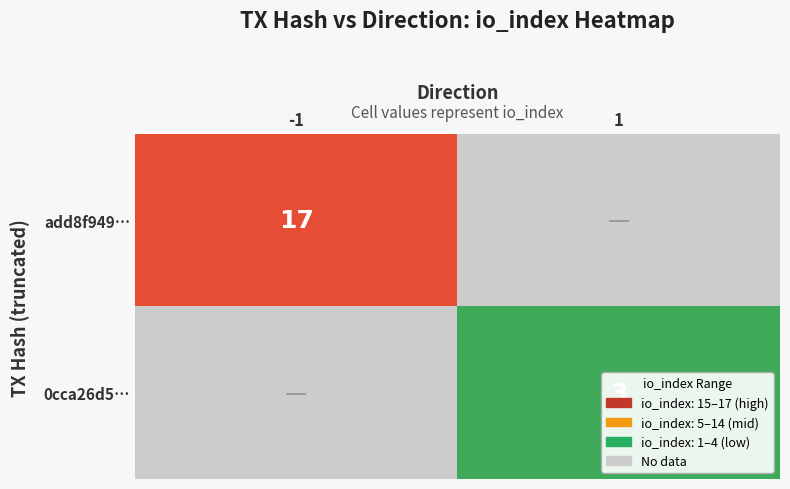

True or false: 0cca26d5… has a value of 3 at 1.

True